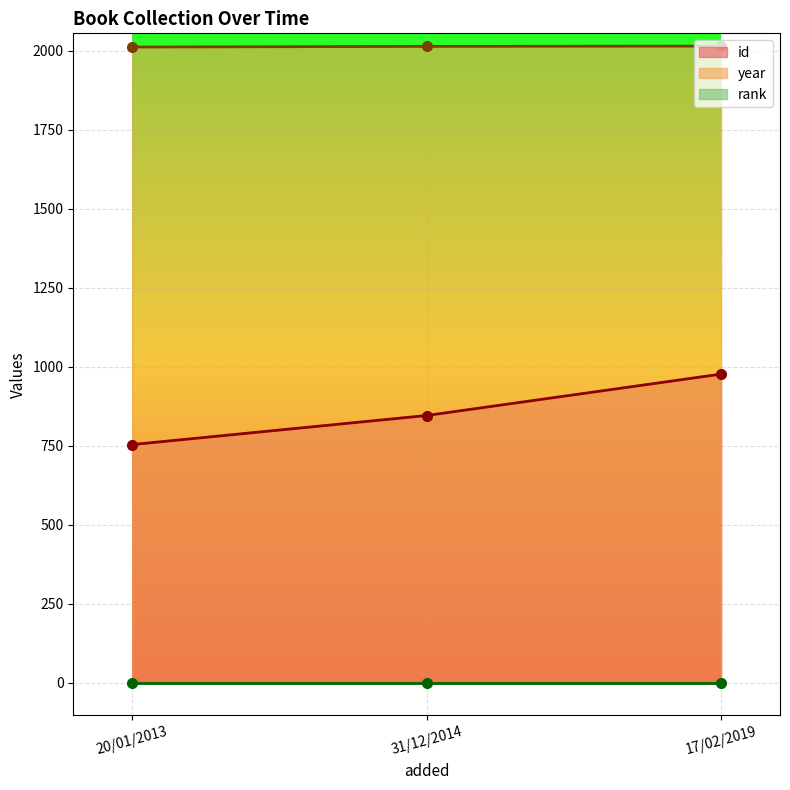

Which category has the lowest value in the id series?

20/01/2013